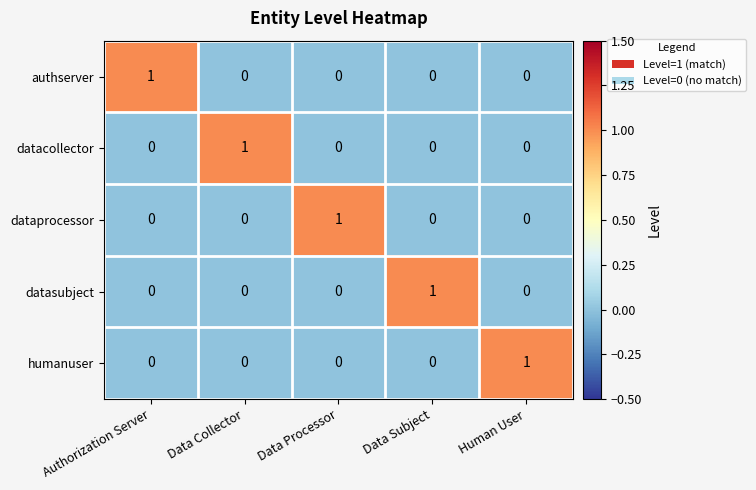

Reading left to right, what are all the values shown in this chart?

authserver: Authorization Server=1	Data Collector=0	Data Processor=0	Data Subject=0	Human User=0
datacollector: Authorization Server=0	Data Collector=1	Data Processor=0	Data Subject=0	Human User=0
dataprocessor: Authorization Server=0	Data Collector=0	Data Processor=1	Data Subject=0	Human User=0
datasubject: Authorization Server=0	Data Collector=0	Data Processor=0	Data Subject=1	Human User=0
humanuser: Authorization Server=0	Data Collector=0	Data Processor=0	Data Subject=0	Human User=1